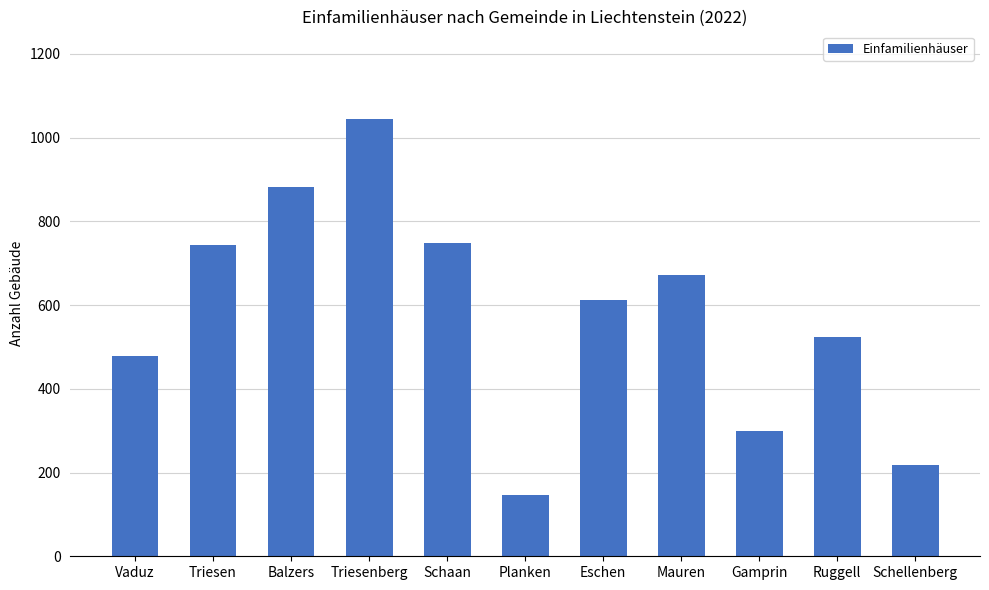

The value at Vaduz is 479. True or false?

True